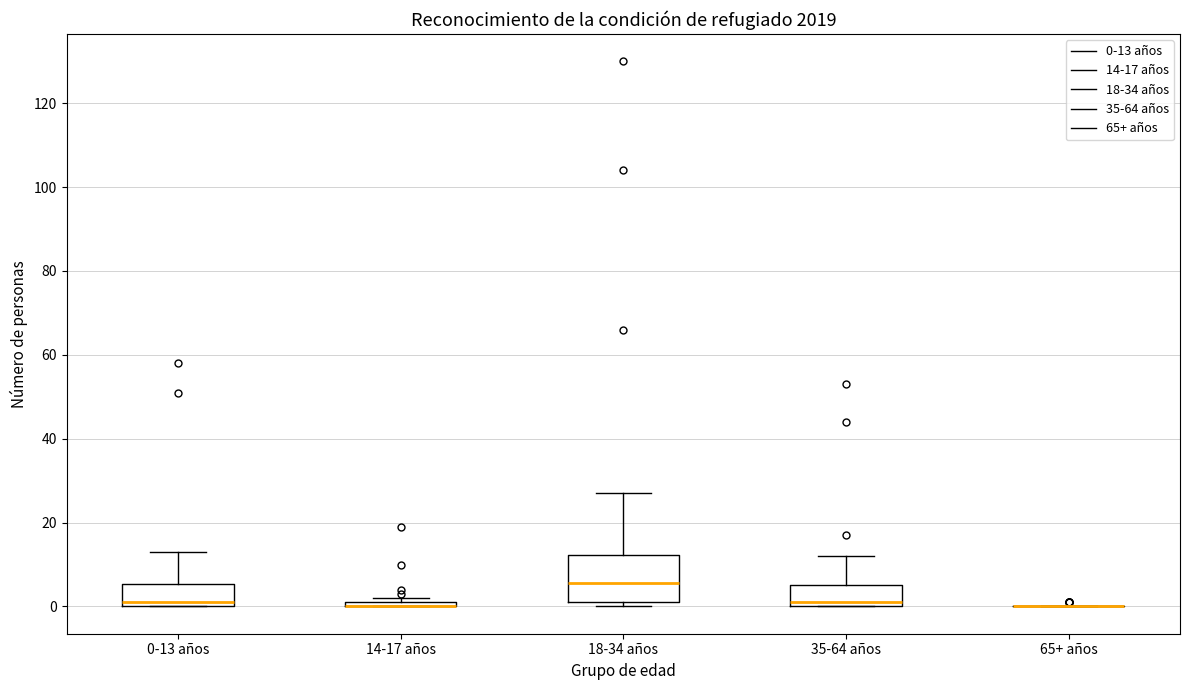

Where is the lower edge of the box for 14-17 años on the y-axis? The values are not printed on the chart, so give them approximately, as read against the axis.

0